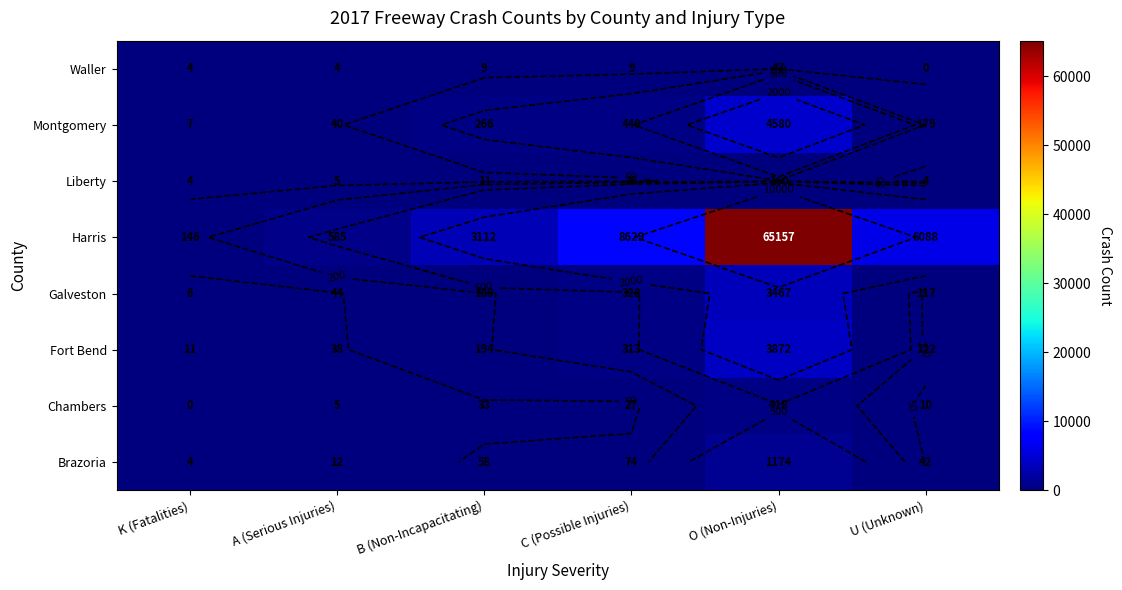

The Brazoria series shows 12 at A (Serious Injuries). True or false?

True